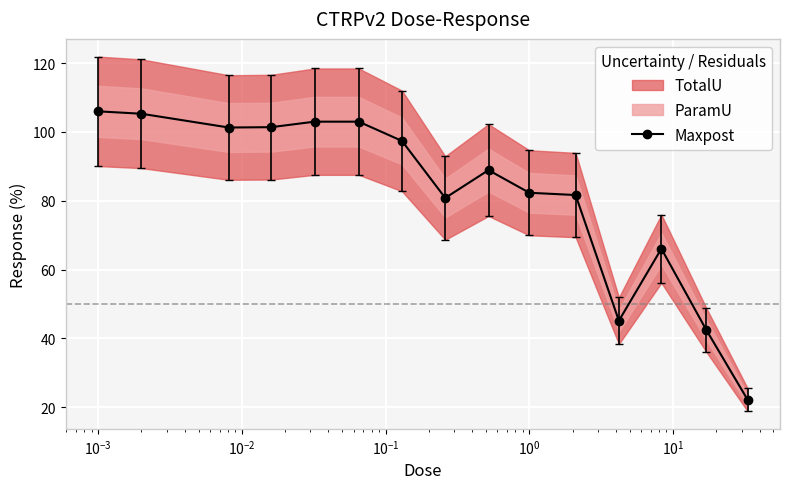

True or false: Maxpost has more than 0 interior local peaks.

True